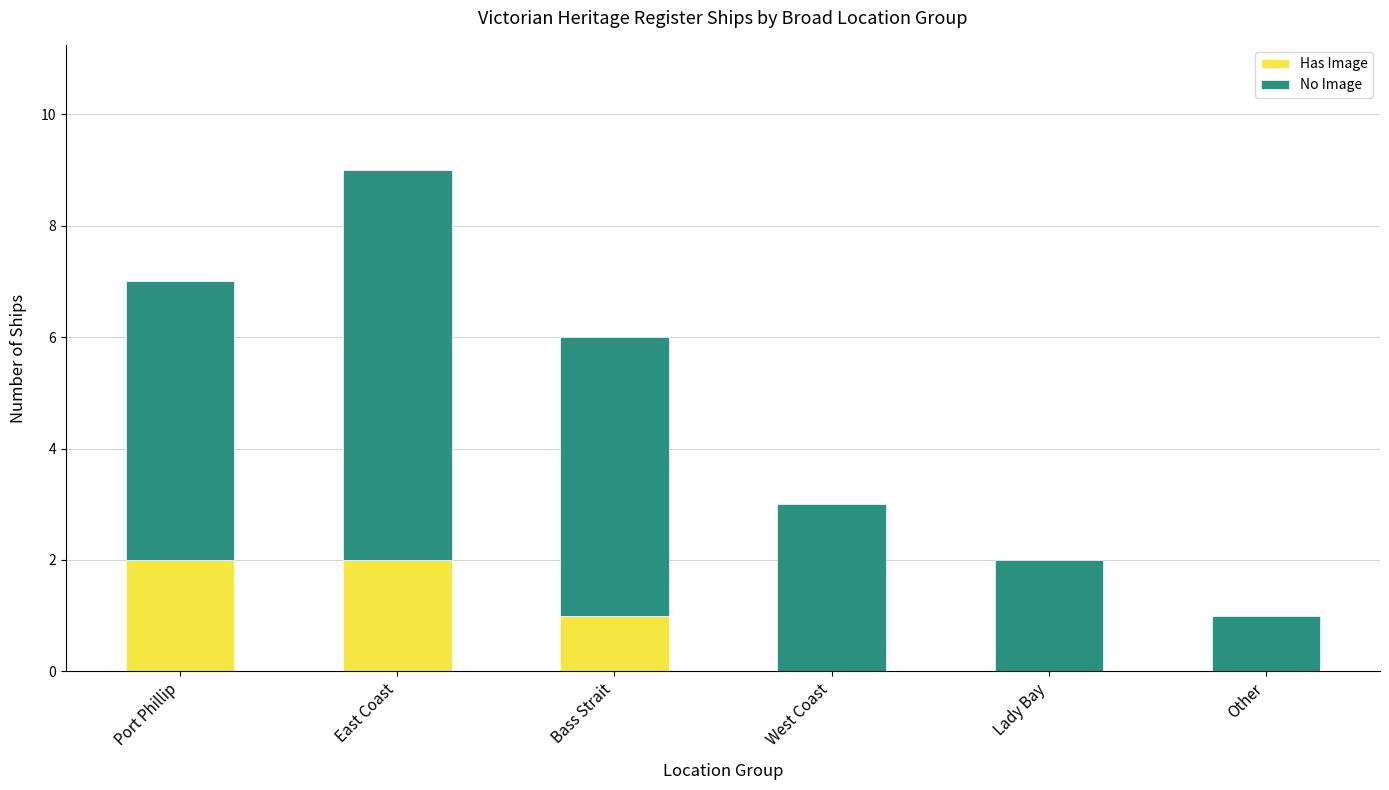

What is the sum of all Has Image values?

5